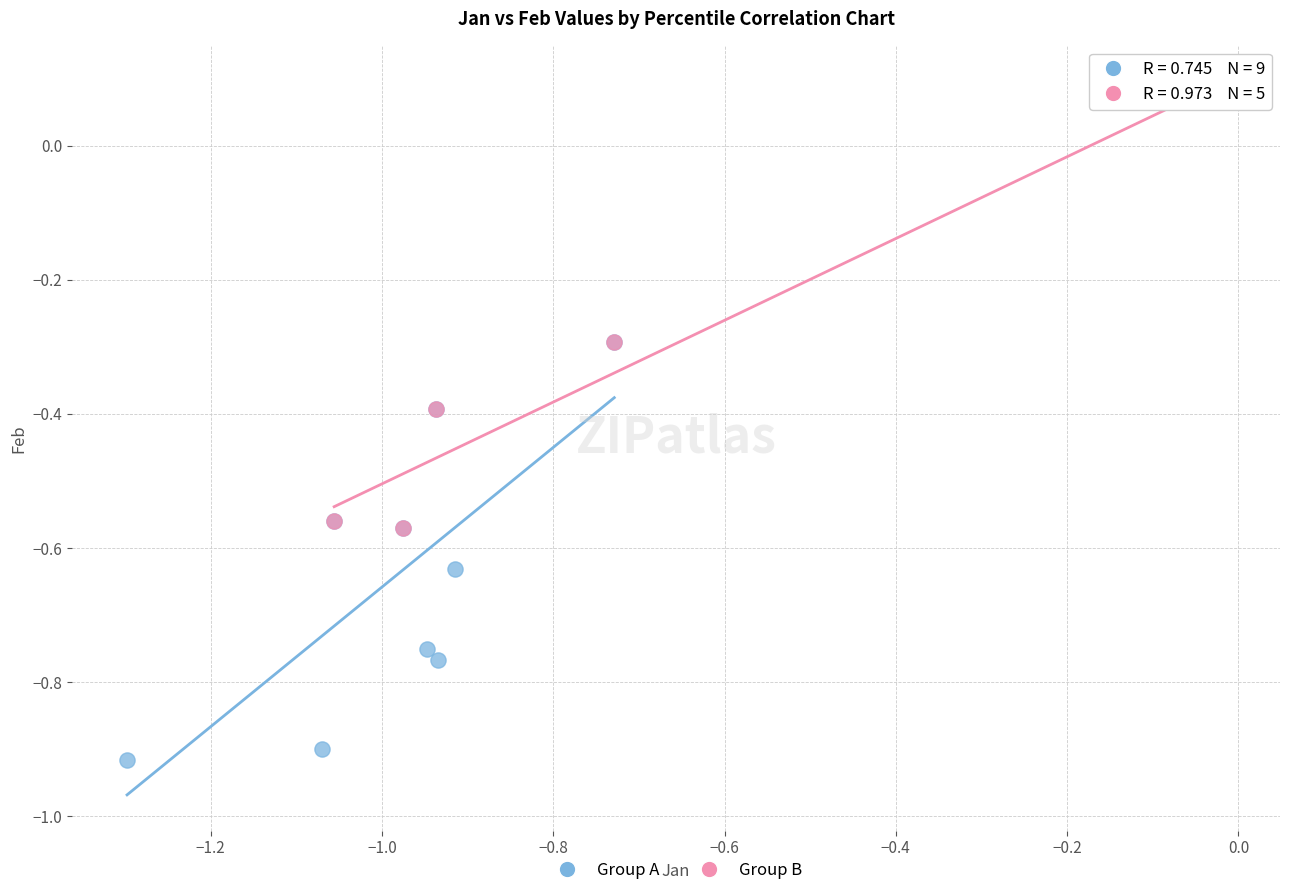

Which series reaches the minimum Y coordinate?

Group A